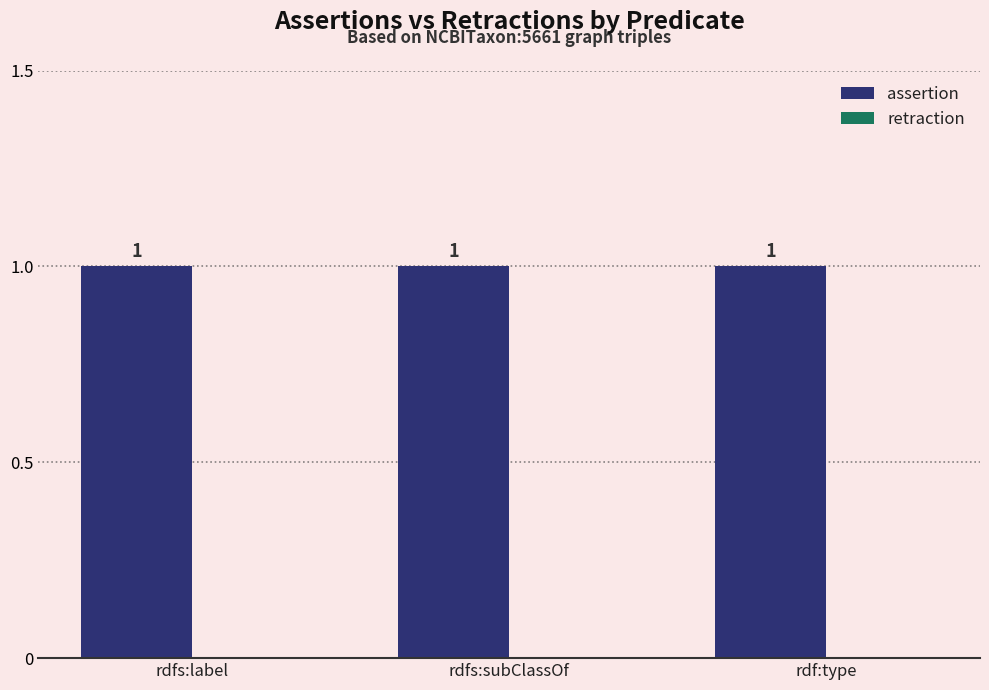

The value of assertion at rdf:type is 2. True or false?

False